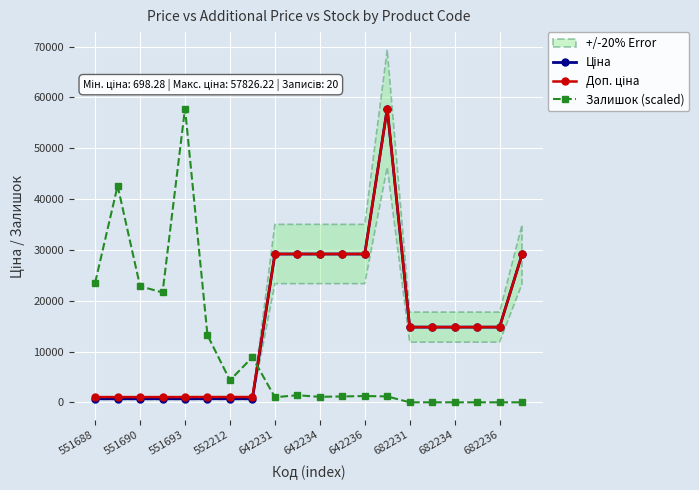

Which series has the largest total across all categories?

Доп. ціна